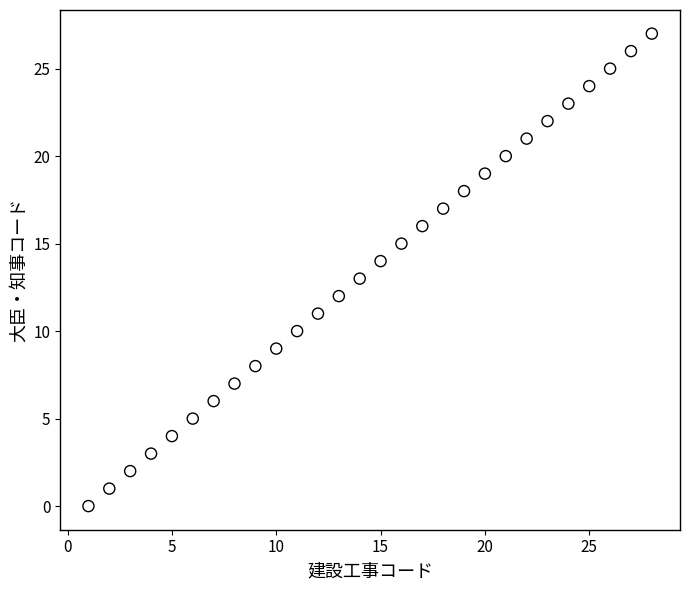

What is the range of X values (max minus min)?

27